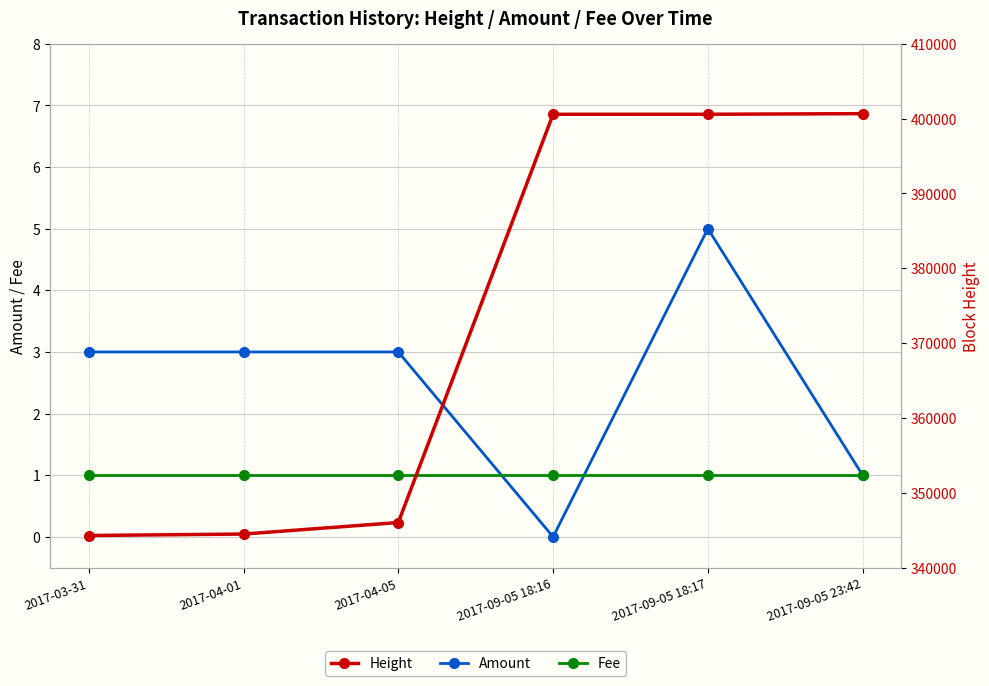

True or false: Height has a value of 346033 at 2017-04-05.

True